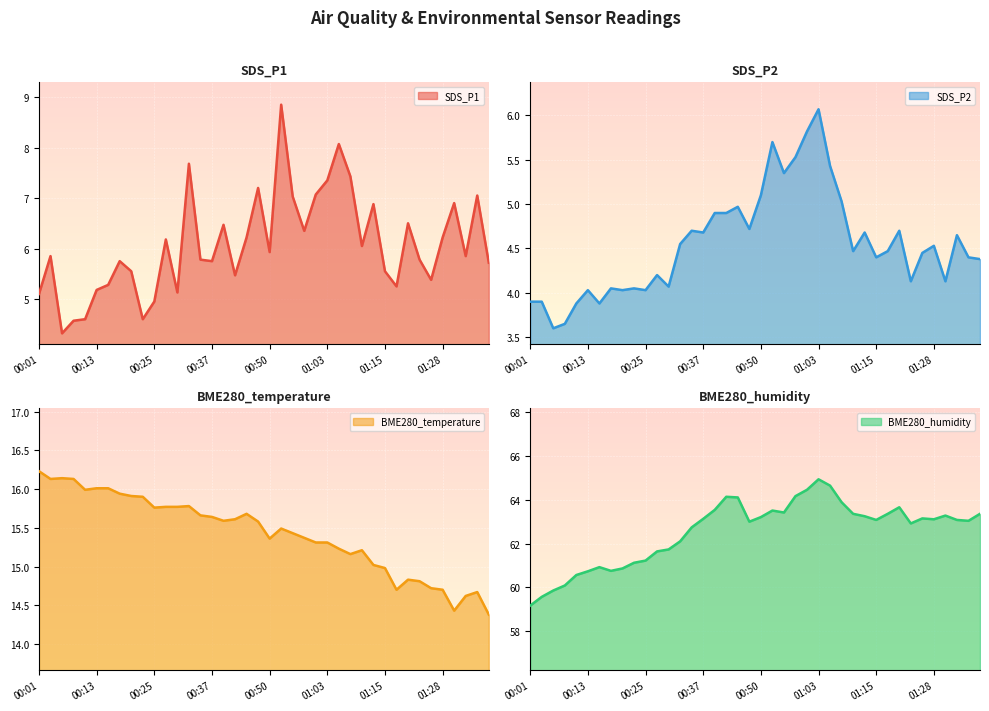

The BME280_humidity series shows 30.8 at 00:45. True or false?

False